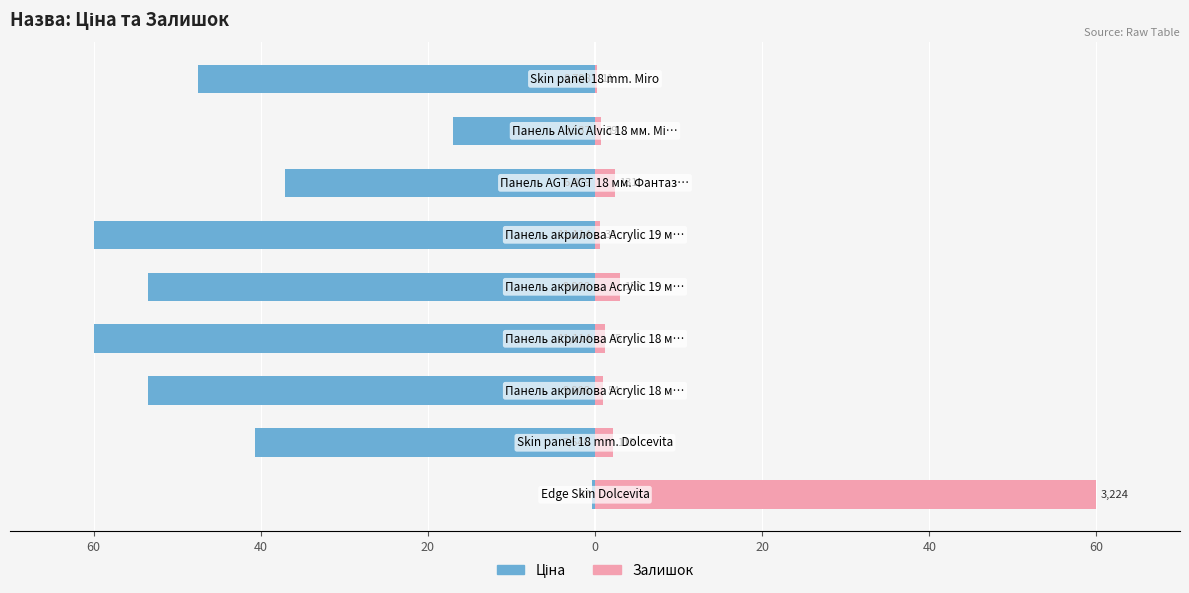

The value of Залишок at 7 is 0.1. True or false?

False